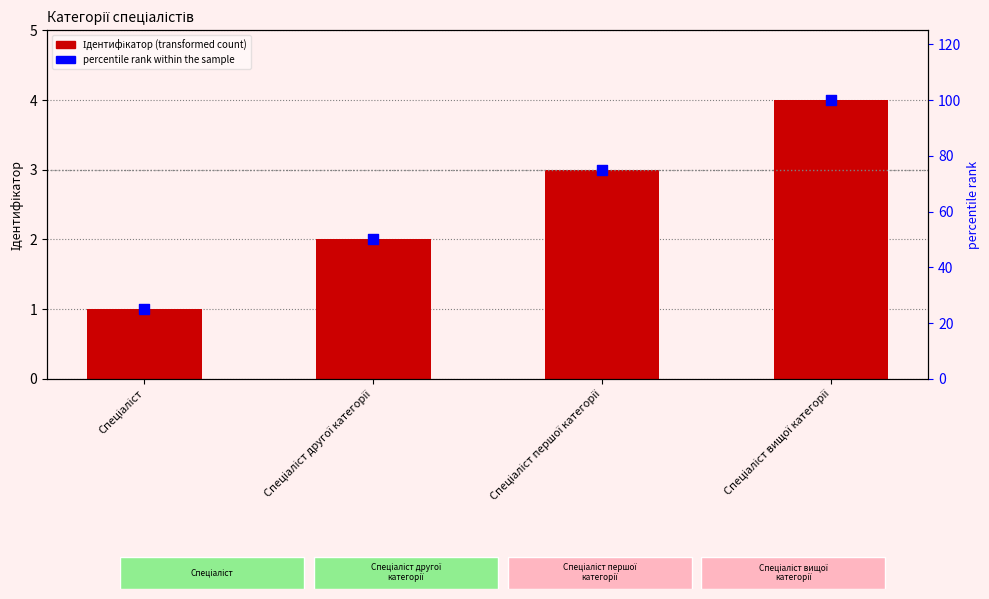

At how many categories does at least one series exceed 13?

4